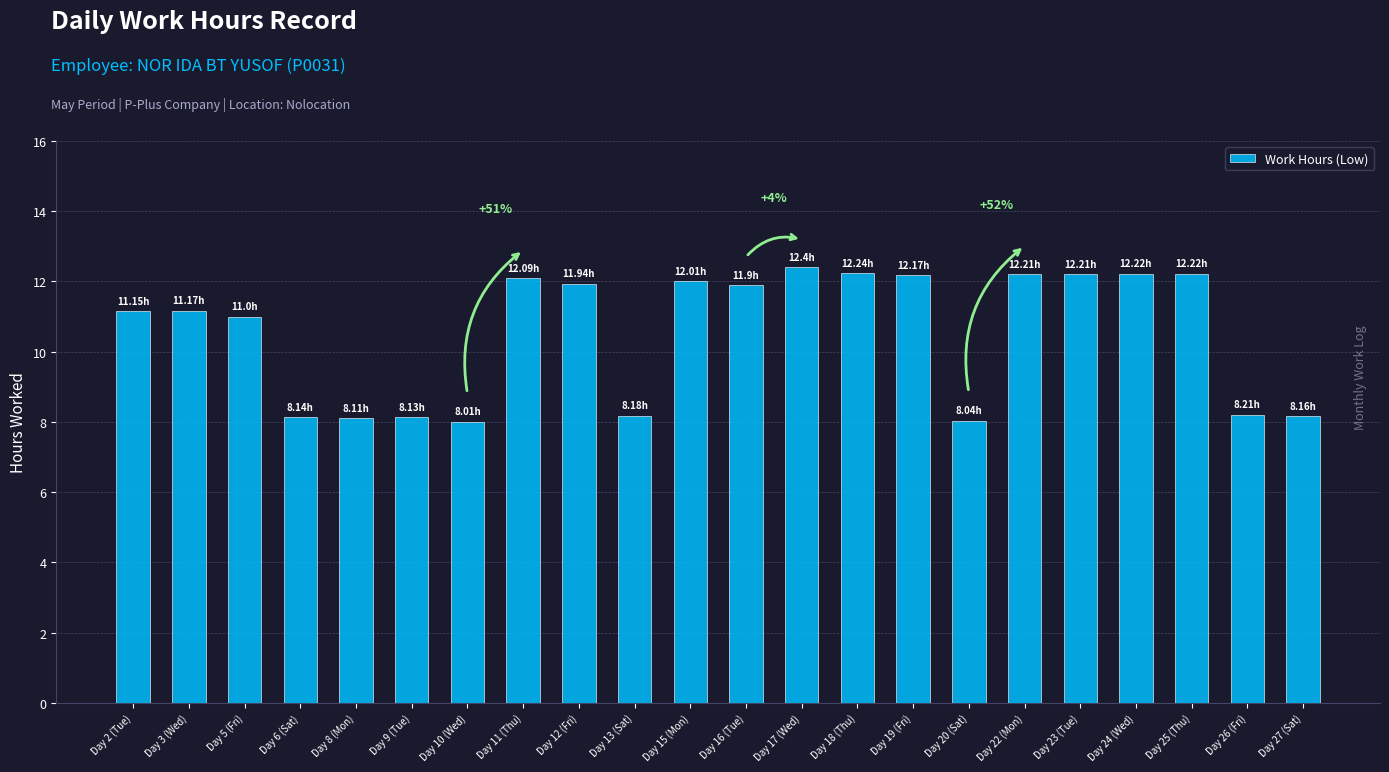

The chart shows a value of 5.5 at Day 16 (Tue). True or false?

False